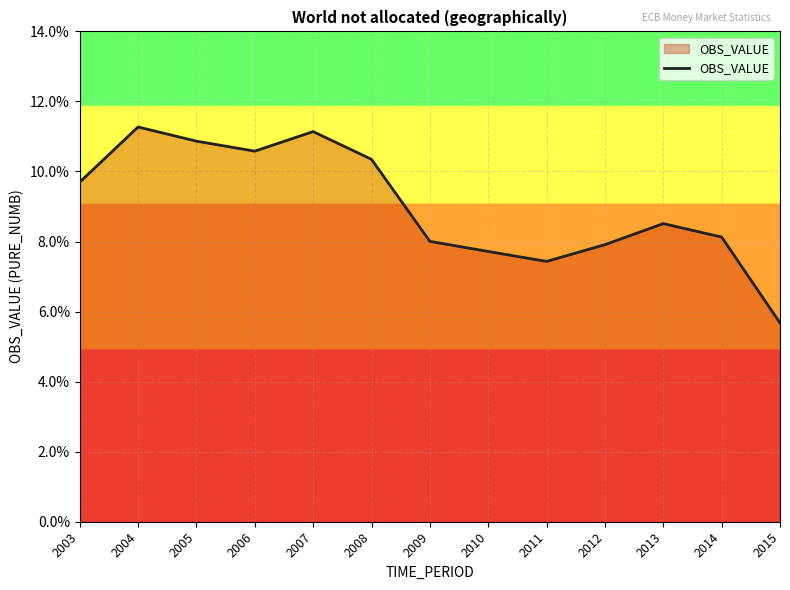

Which category has the lowest value across all series?

2015